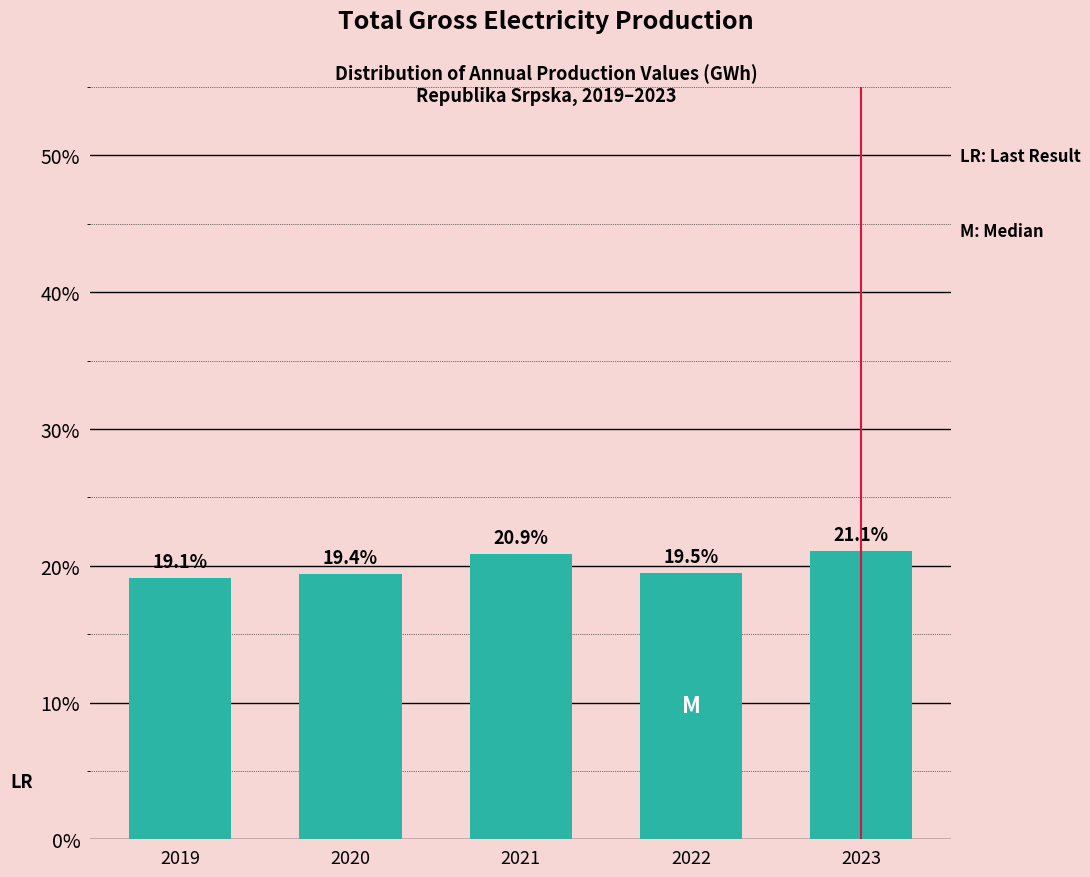

Reading right to left, what are all the values shown in this chart?

21.1	19.5	20.9	19.4	19.1